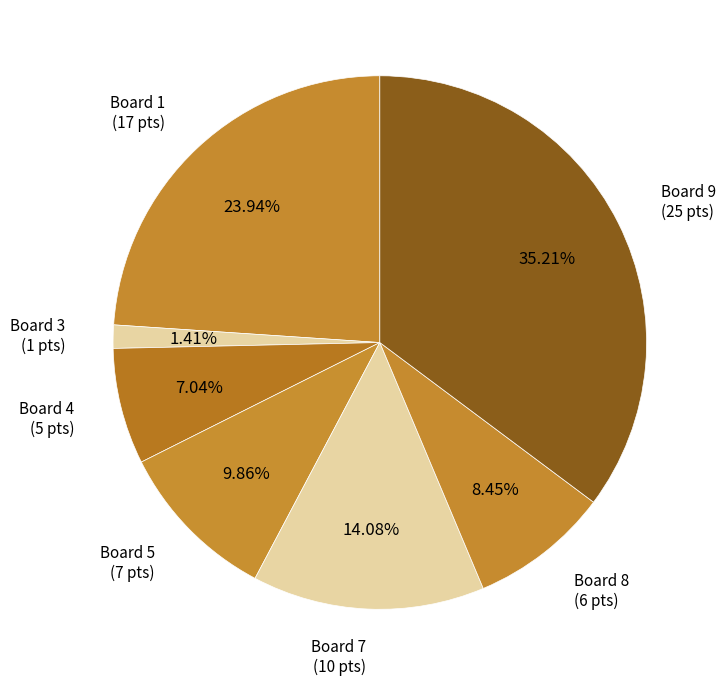

Rank the categories by value from highest to lowest.

Board 9, Board 1, Board 7, Board 5, Board 8, Board 4, Board 3